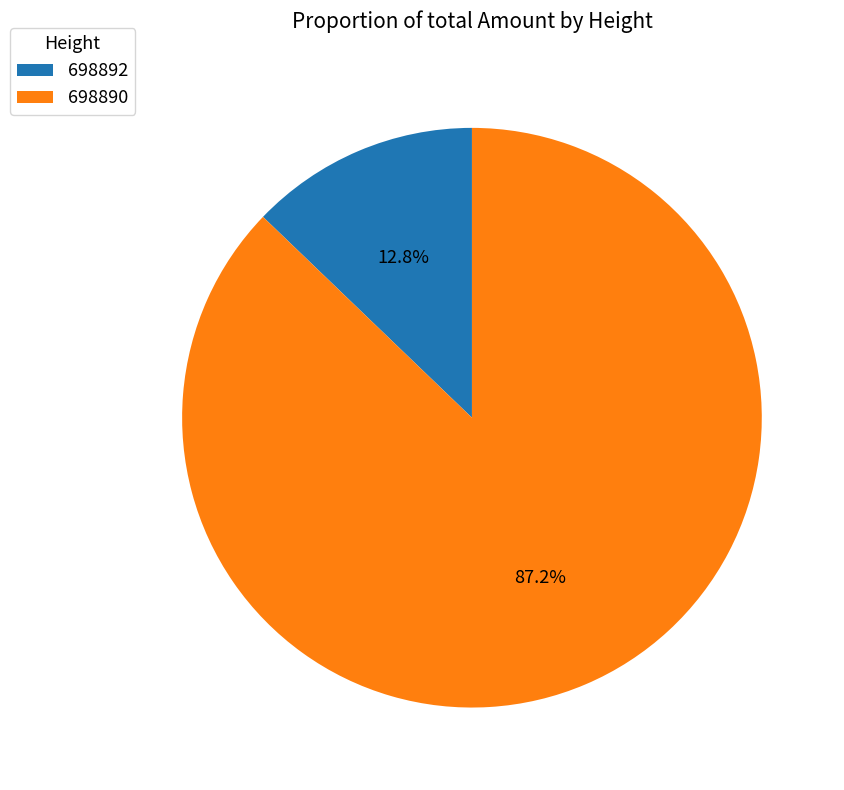

What is the largest slice in the pie chart?

698890